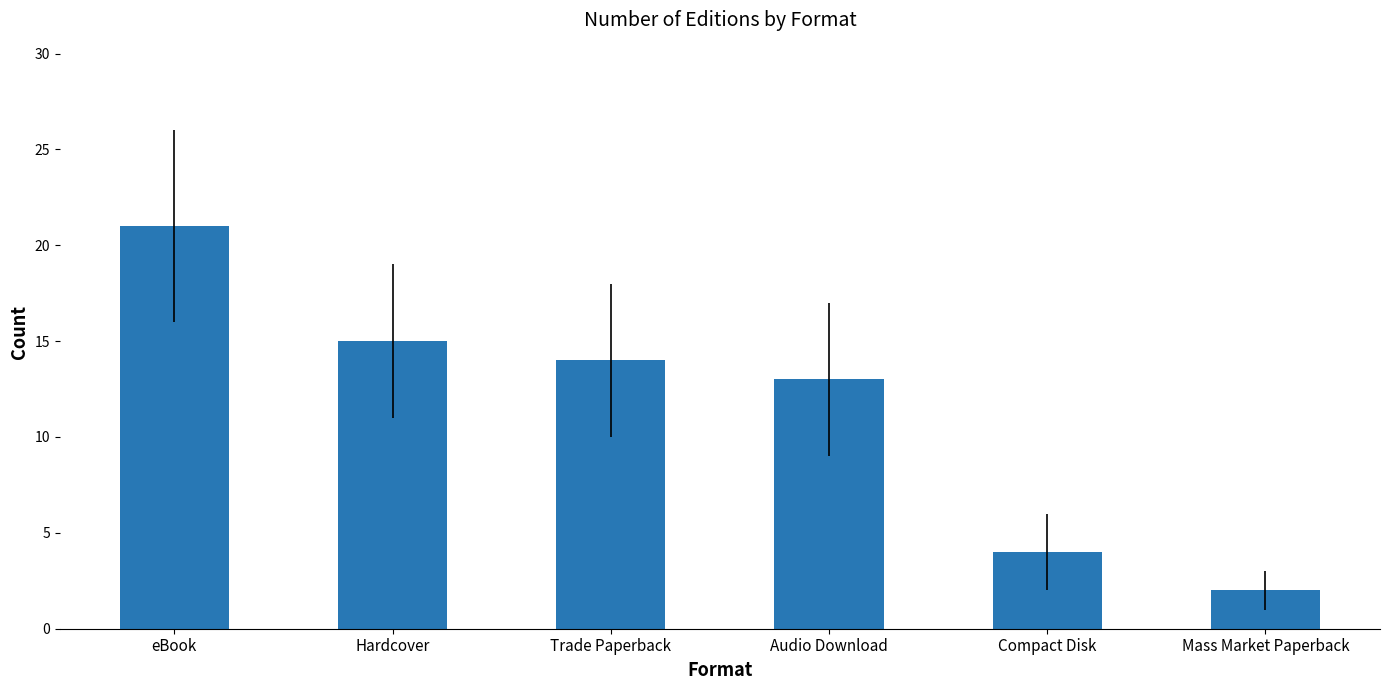

What is the greatest value displayed?

21